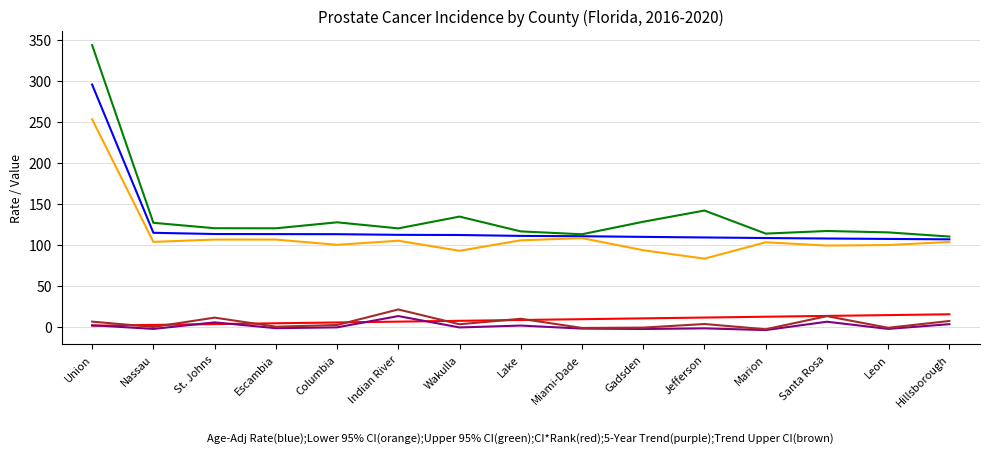

What is the greatest value displayed?

344.0